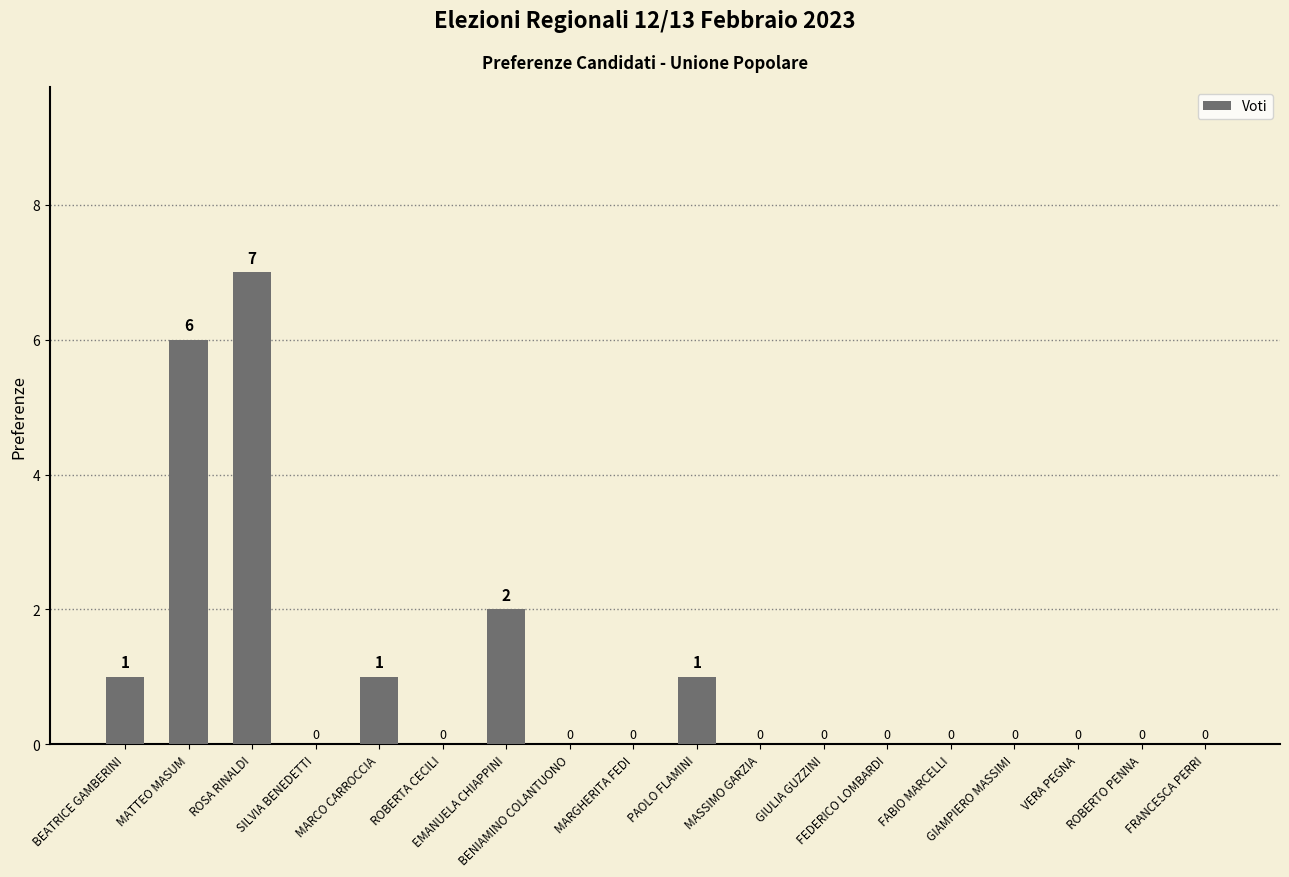

What is the maximum value shown in the chart?

7